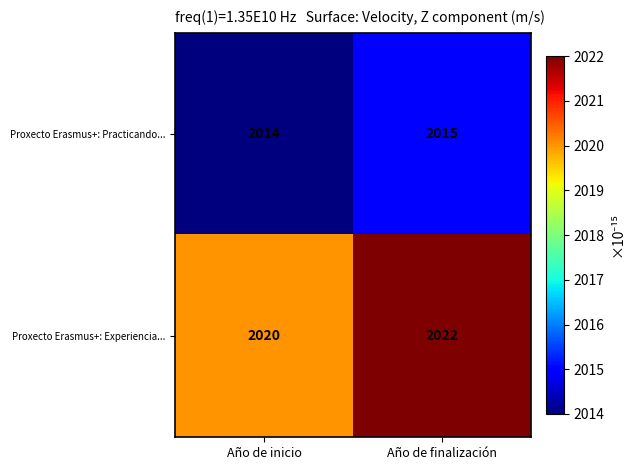

Count the number of categories in the chart.

2